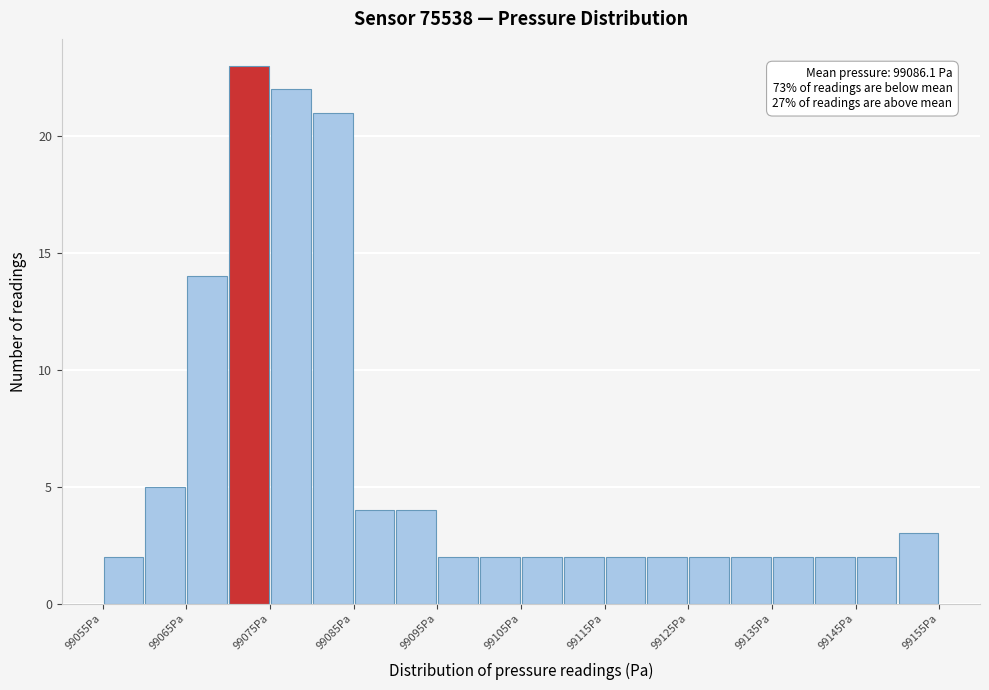

Over which range of the x-axis is the bar tallest?

99070 to 99075